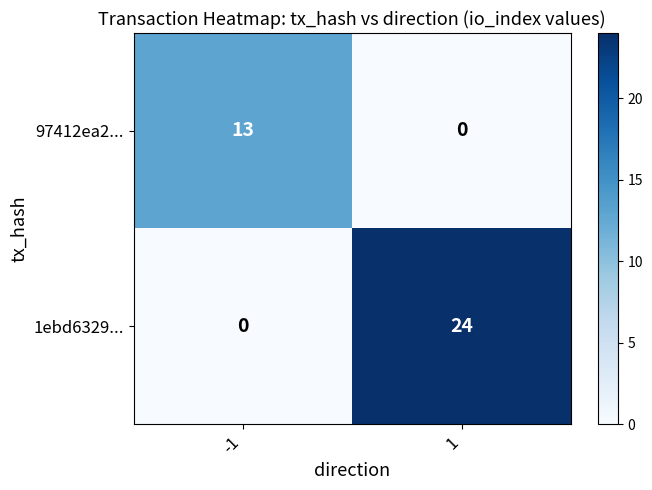

What is the difference between the highest and lowest values at -1?

13